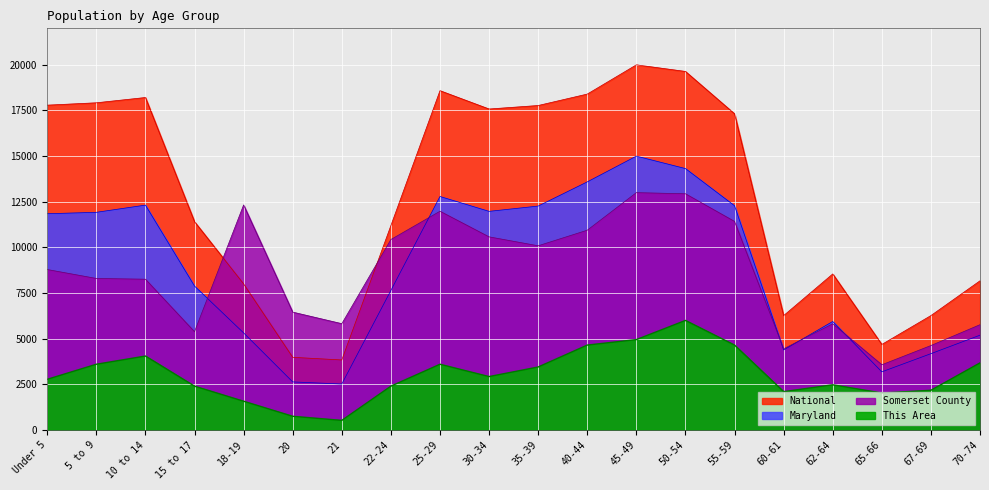

What is the greatest value displayed?

20000.0